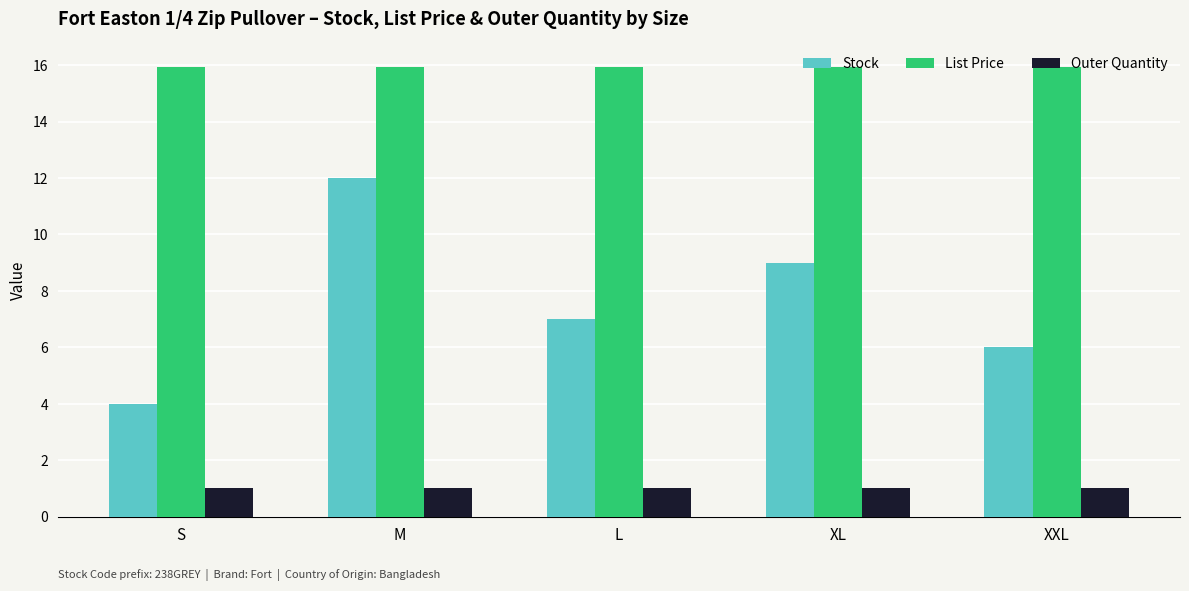

Rank the series at S from lowest to highest value.

Outer Quantity, Stock, List Price